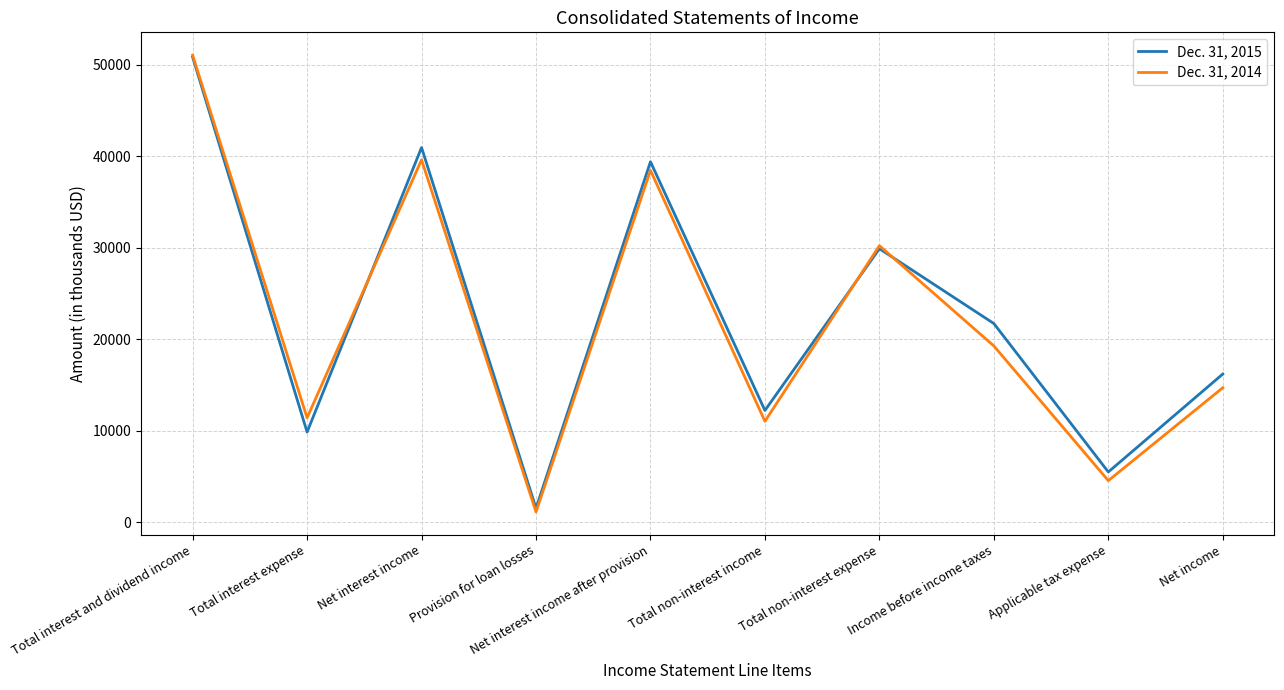

Which series has the widest spread of values?

Dec. 31, 2014